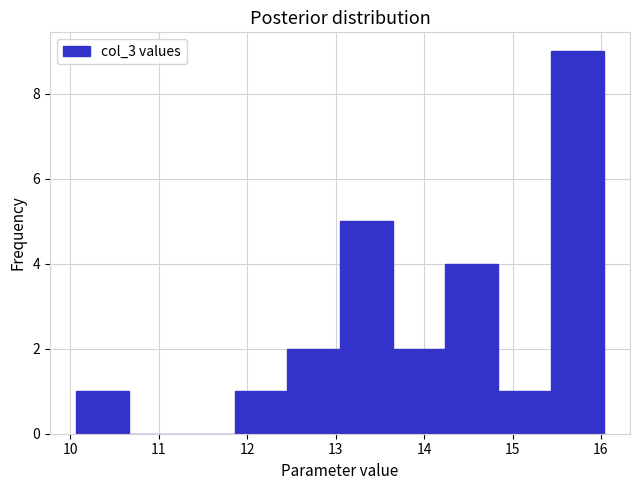

Over which range of the x-axis is the bar tallest?

15.4 to 16.0